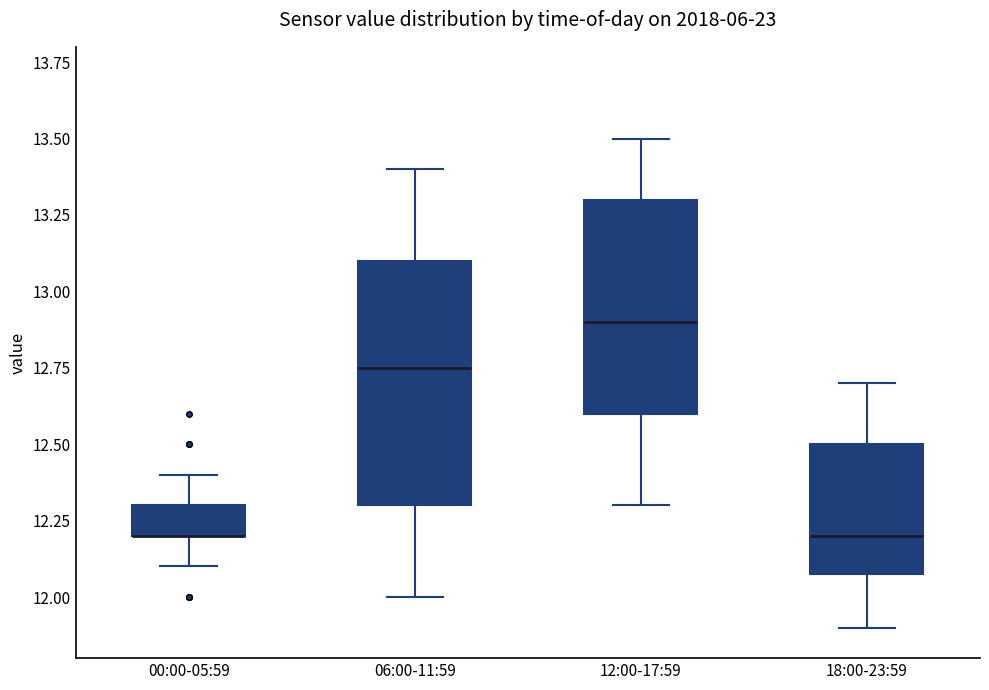

Comparing the boxes themselves (not the whiskers), which one is the tallest?

06:00-11:59